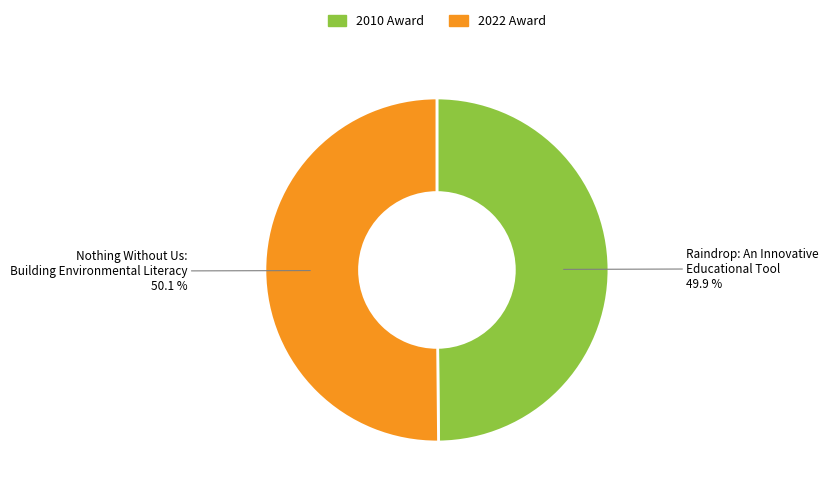

To the nearest percent, what is the average slice percentage?

50%